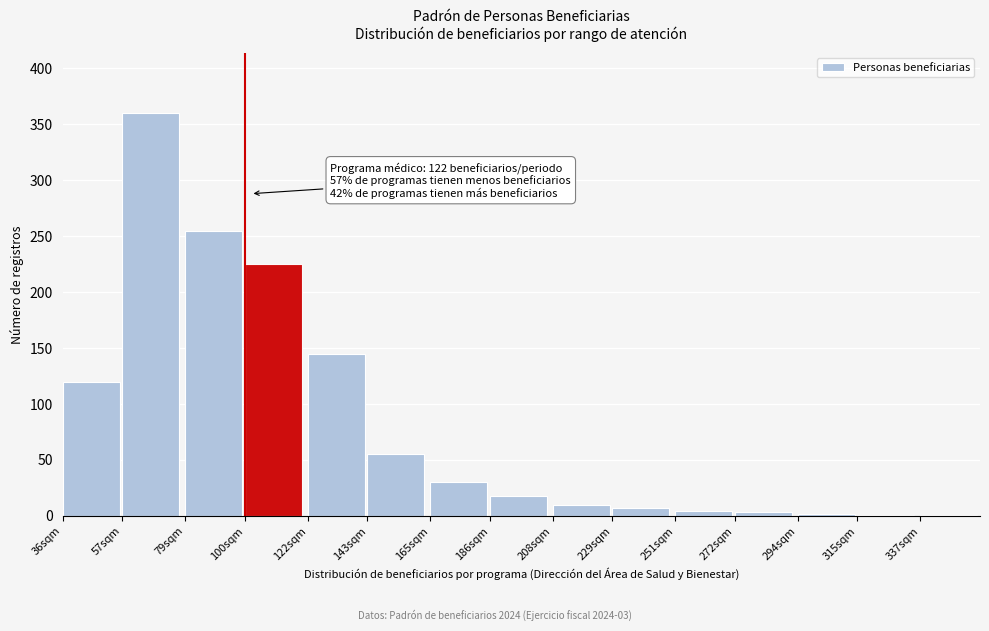

Which has a higher value, 57sqm or 186sqm?

57sqm